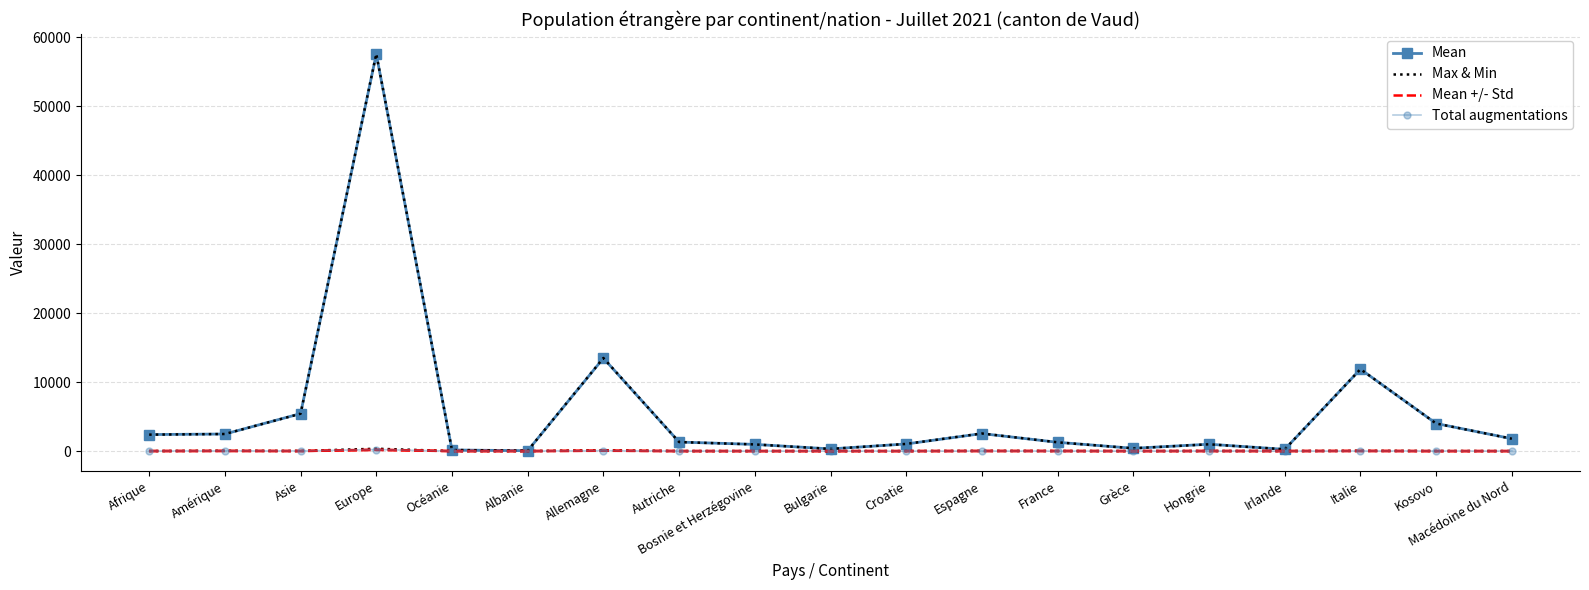

Where is the first local maximum for Max & Min?

Amérique